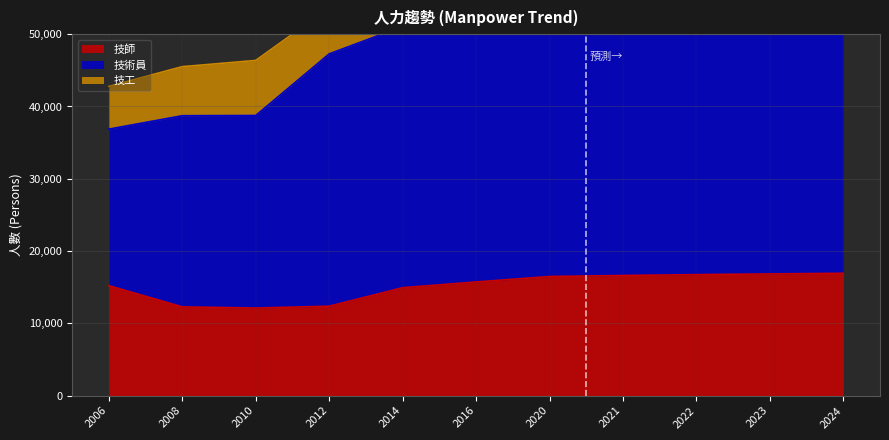

What is the difference between the highest and lowest values at 2024?

39220